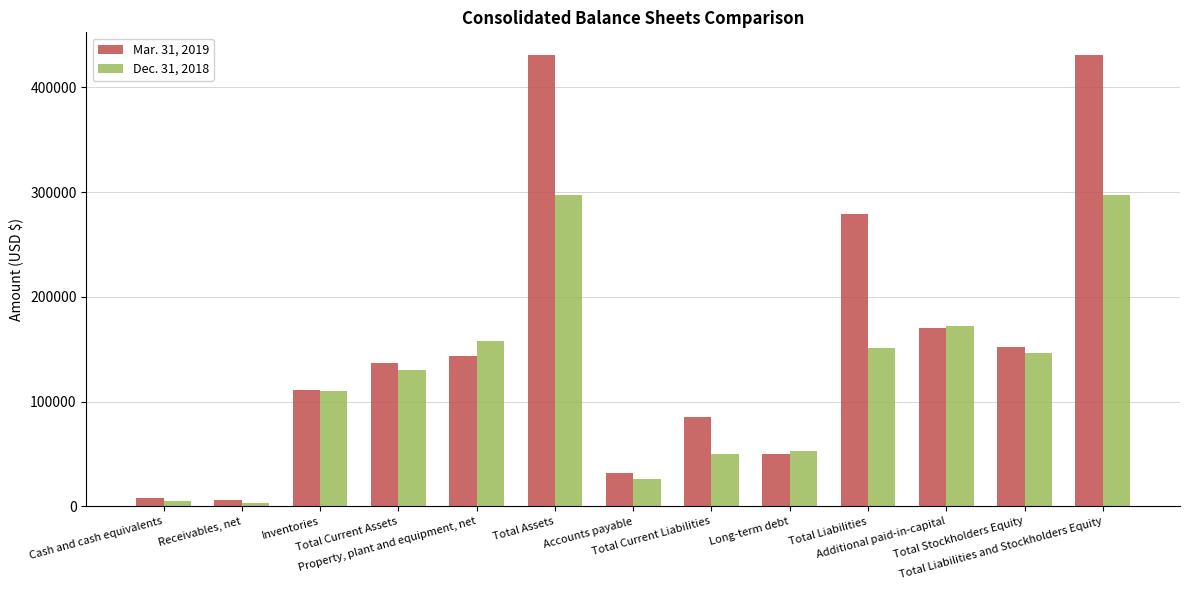

What is the minimum value shown in the chart?

3084